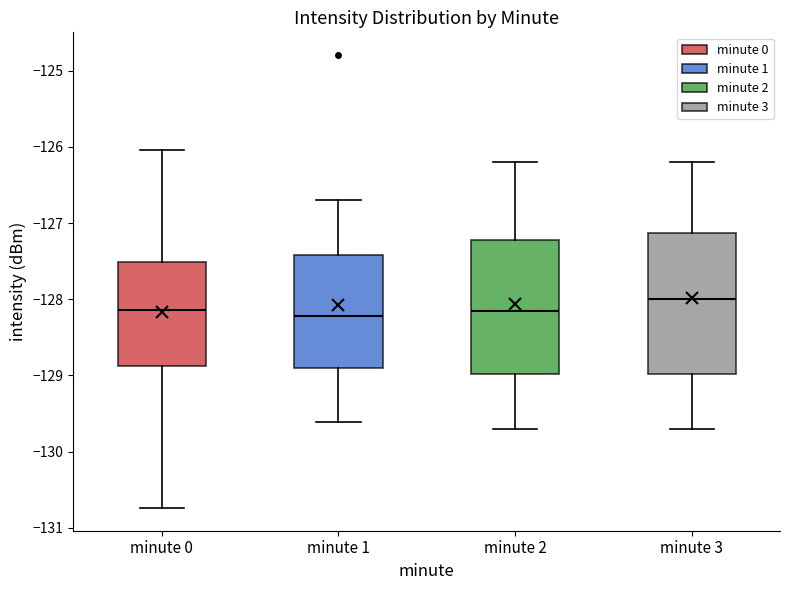

Where does the median line of the box for minute 0 sit on the y-axis? The values are not printed on the chart, so give them approximately, as read against the axis.

-128.1